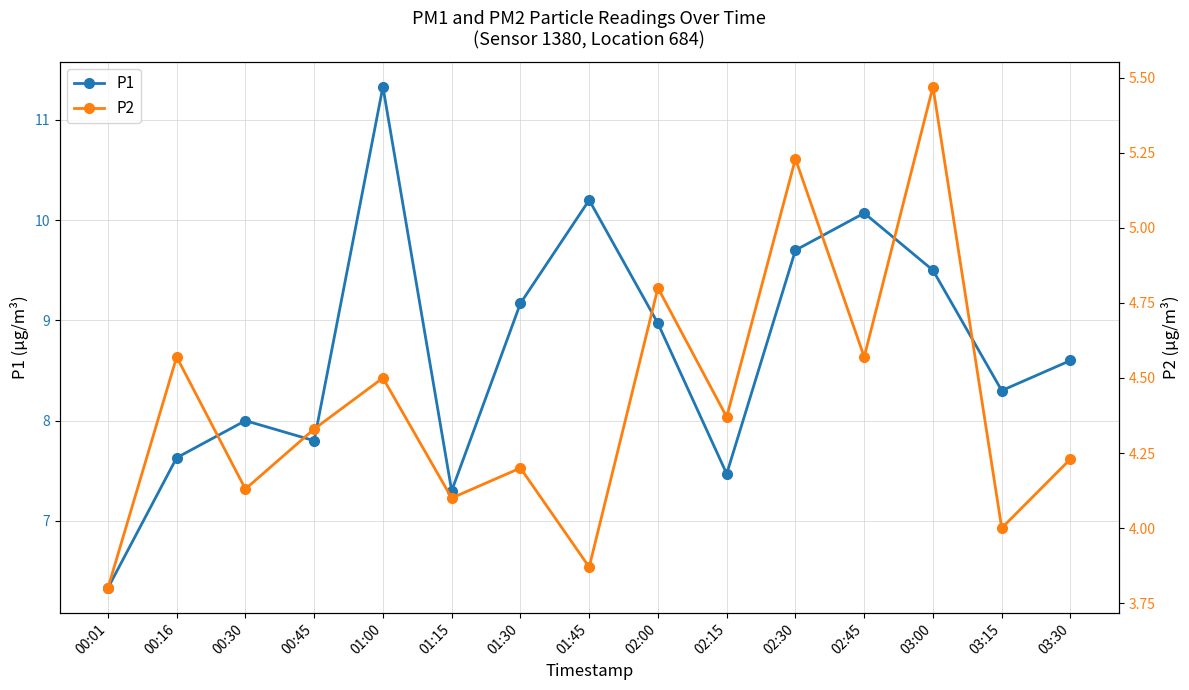

Reading right to left, what are all the values shown in this chart?

P1: 03:30=8.6	03:15=8.3	03:00=9.5	02:45=10.1	02:30=9.7	02:15=7.5	02:00=9.0	01:45=10.2	01:30=9.2	01:15=7.3	01:00=11.3	00:45=7.8	00:30=8.0	00:16=7.6	00:01=6.3
P2: 03:30=4.2	03:15=4.0	03:00=5.5	02:45=4.6	02:30=5.2	02:15=4.4	02:00=4.8	01:45=3.9	01:30=4.2	01:15=4.1	01:00=4.5	00:45=4.3	00:30=4.1	00:16=4.6	00:01=3.8